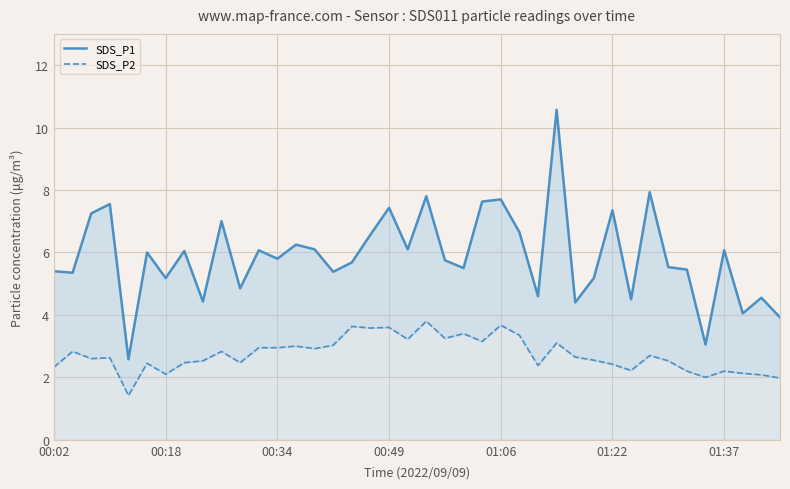

At 31, list the series in order from smallest to largest.

SDS_P2, SDS_P1